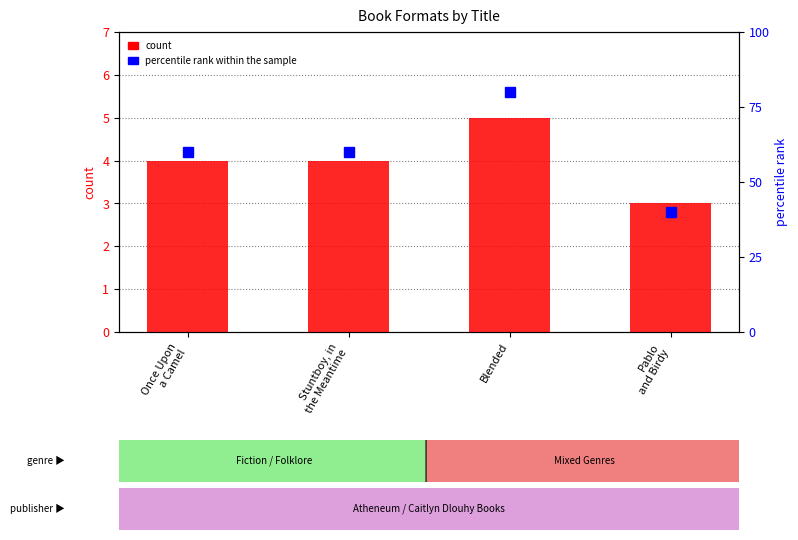

Is it true that percentile rank within the sample equals 40 at Pablo
and Birdy?

True